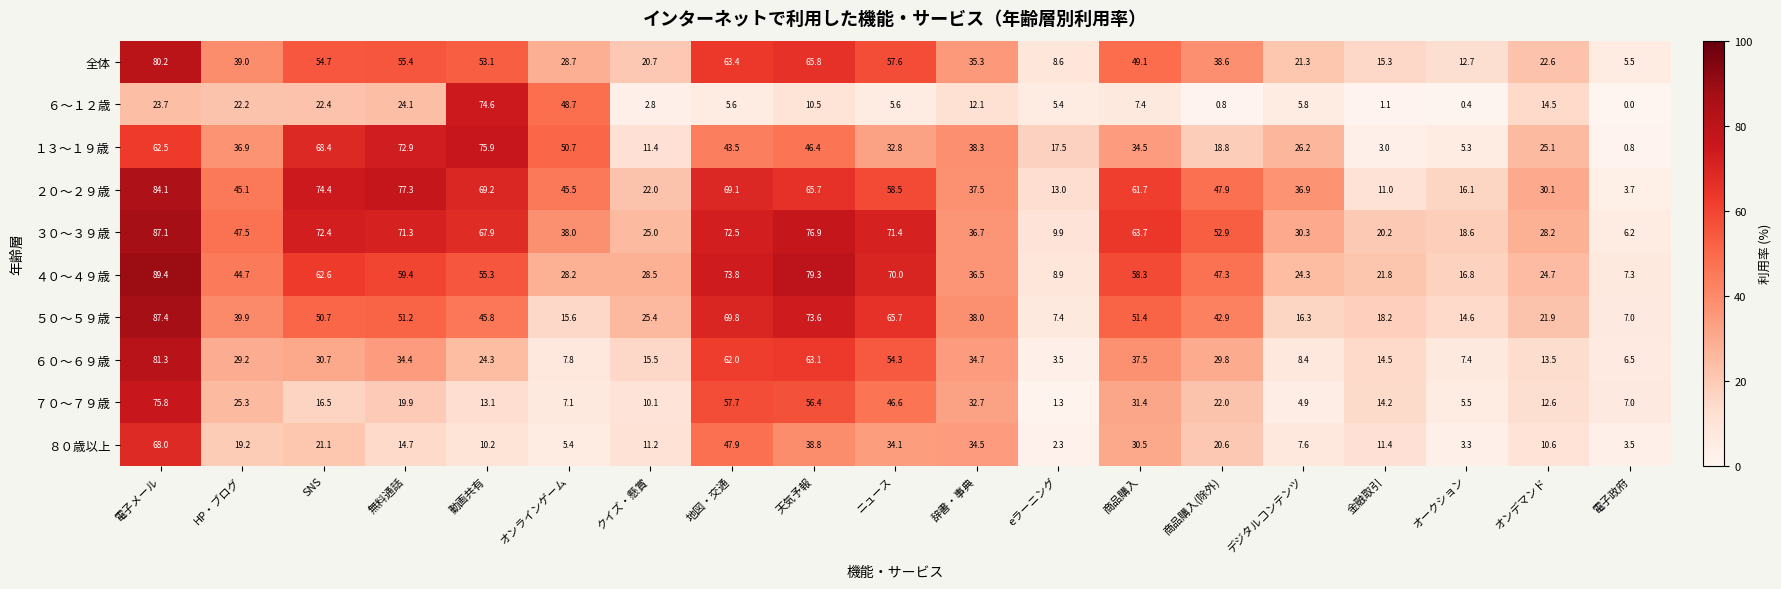

At how many categories does at least one series exceed 16?

18